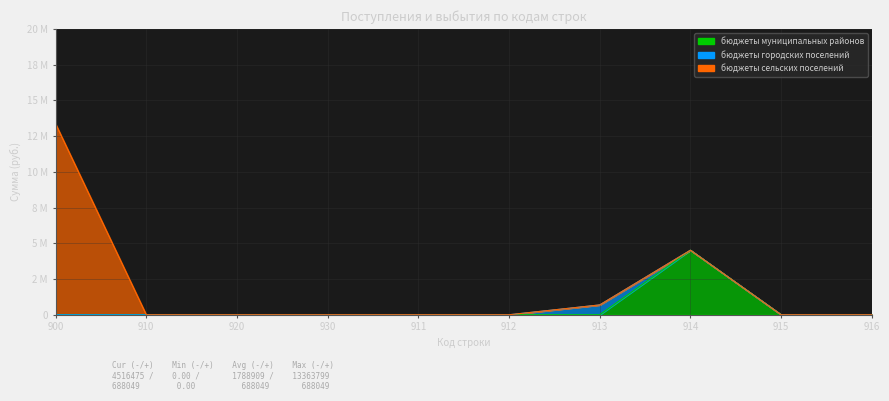

How many lines are shown in the chart?

3